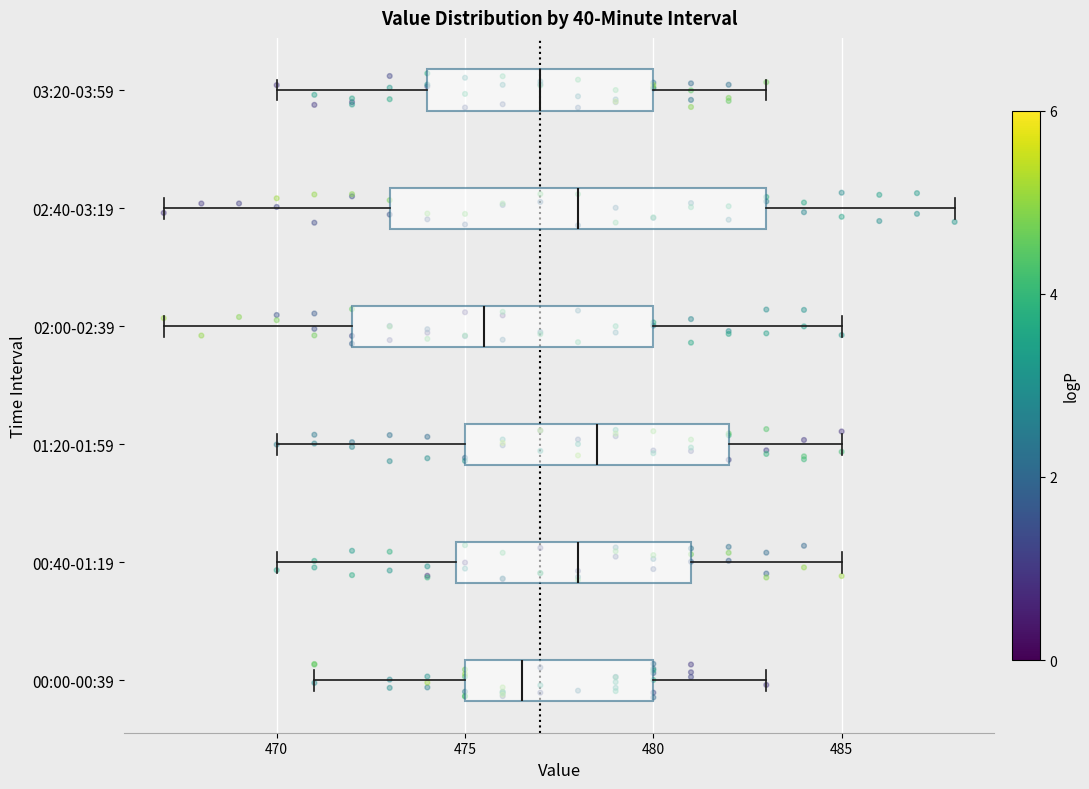

Which box's median line is the furthest to the right?

01:20-01:59